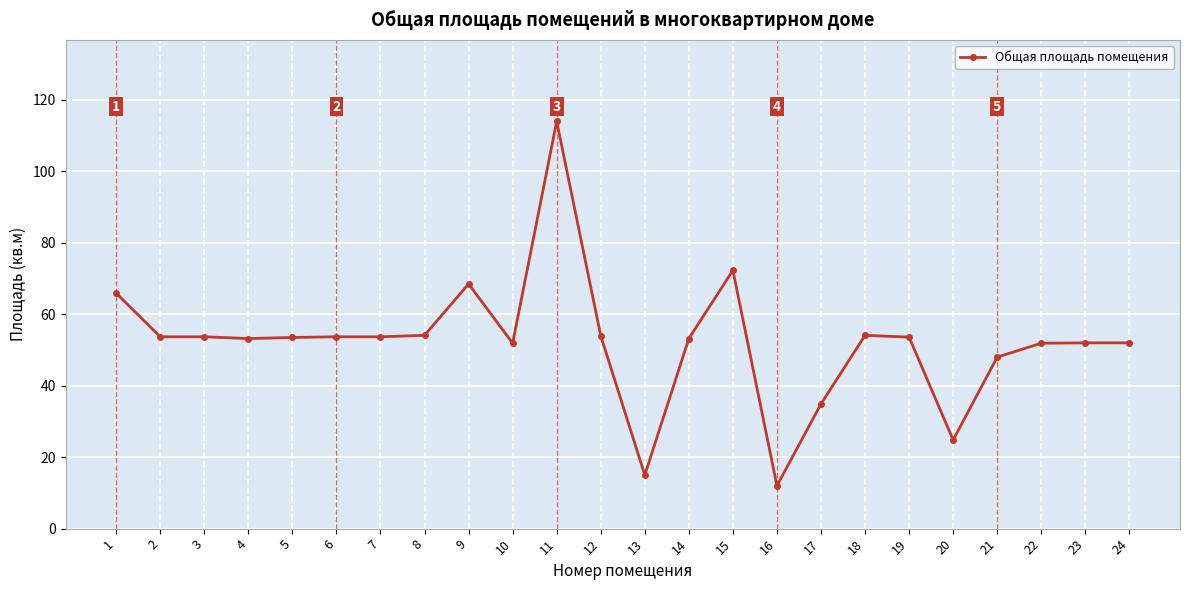

What is the sum of all values?

1253.7